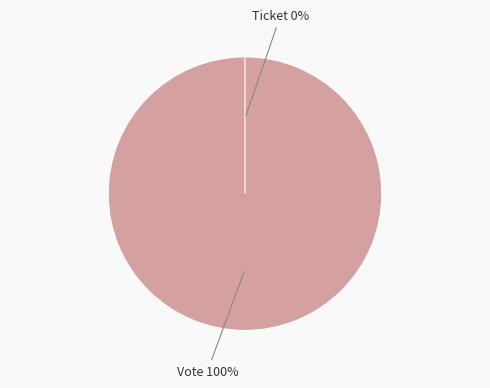

Is it true that Vote is 87% of the pie?

False